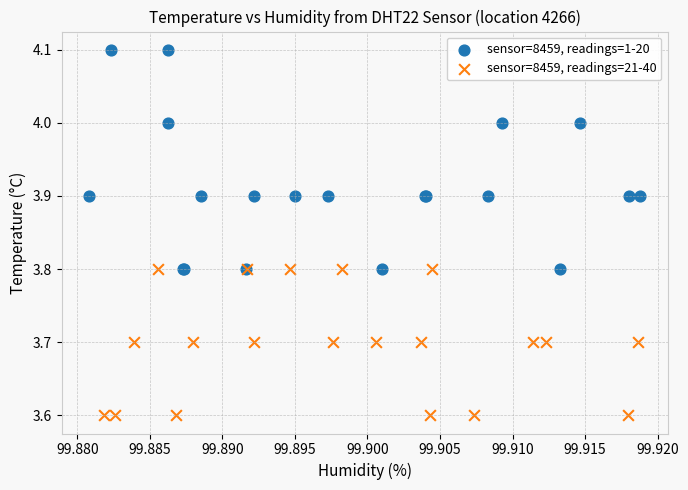

What are all the series names shown in the legend?

sensor=8459, readings=1-20, sensor=8459, readings=21-40